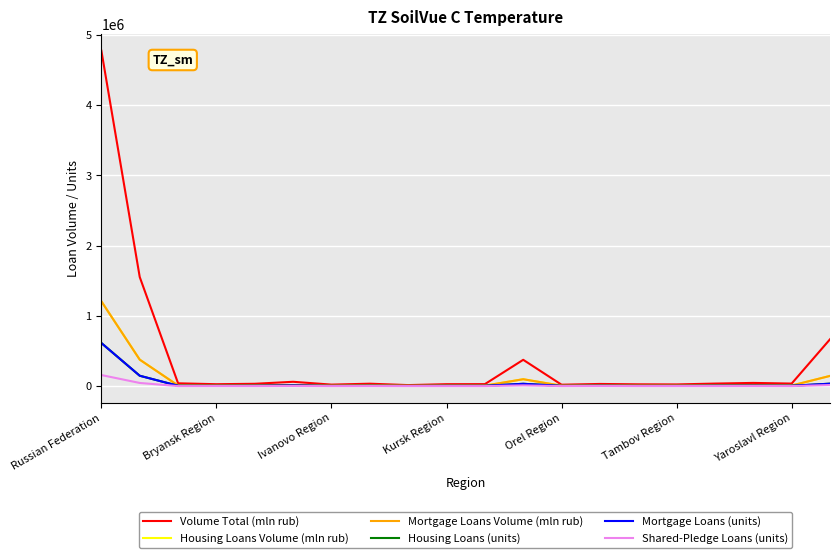

Which series has the widest spread of values?

Volume Total (mln rub)